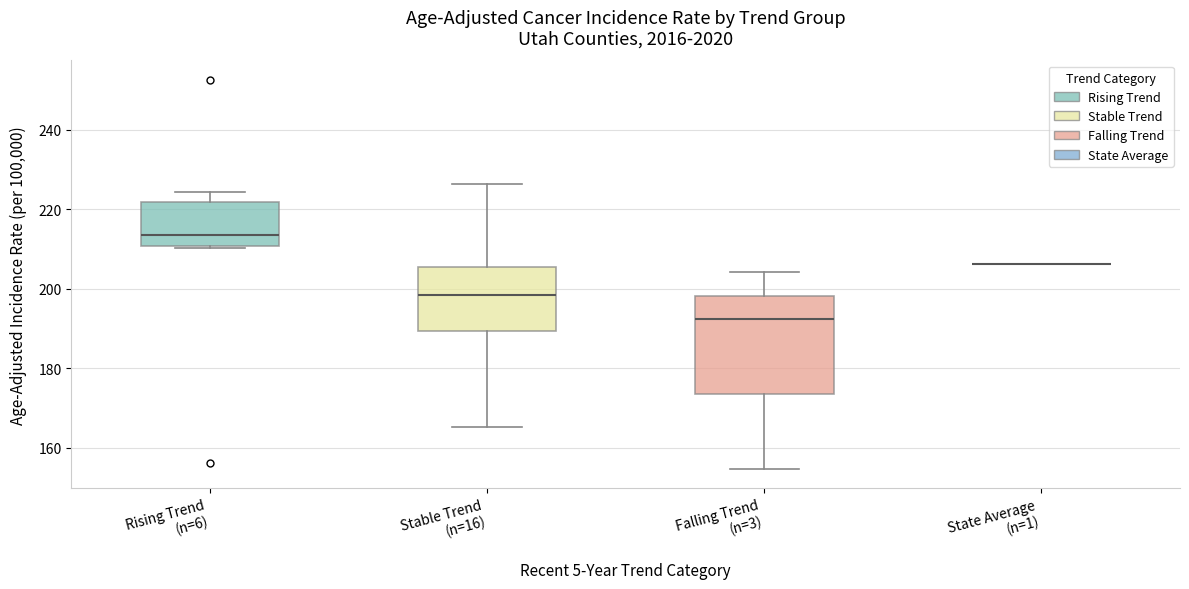

Reading left to right, read every box against the y-axis: the position of its median line, the range the box covers, and the ends of its whiskers. The values are not printed on the chart, so give them approximately, as read against the axis.

Rising Trend (n=6): median 214, box 210 to 222, whiskers 210 (just below the box's lower edge) to 224
Stable Trend (n=16): median 198, box 190 to 206, whiskers 166 to 226
Falling Trend (n=3): median 192, box 174 to 198, whiskers 154 to 204
State Average (n=1): box collapsed to a line at 206, whiskers 206 to 206